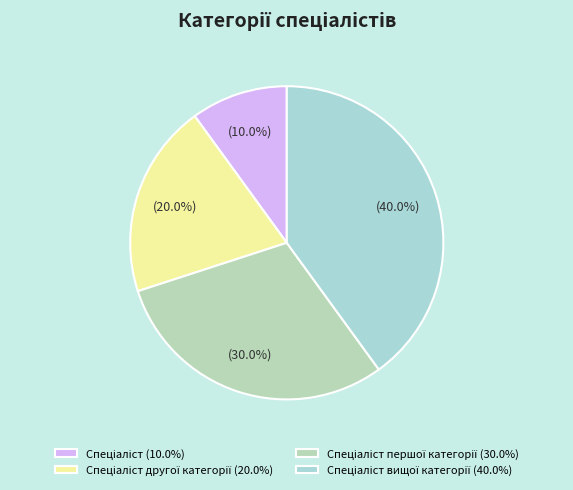

How many slices are in this pie chart?

4